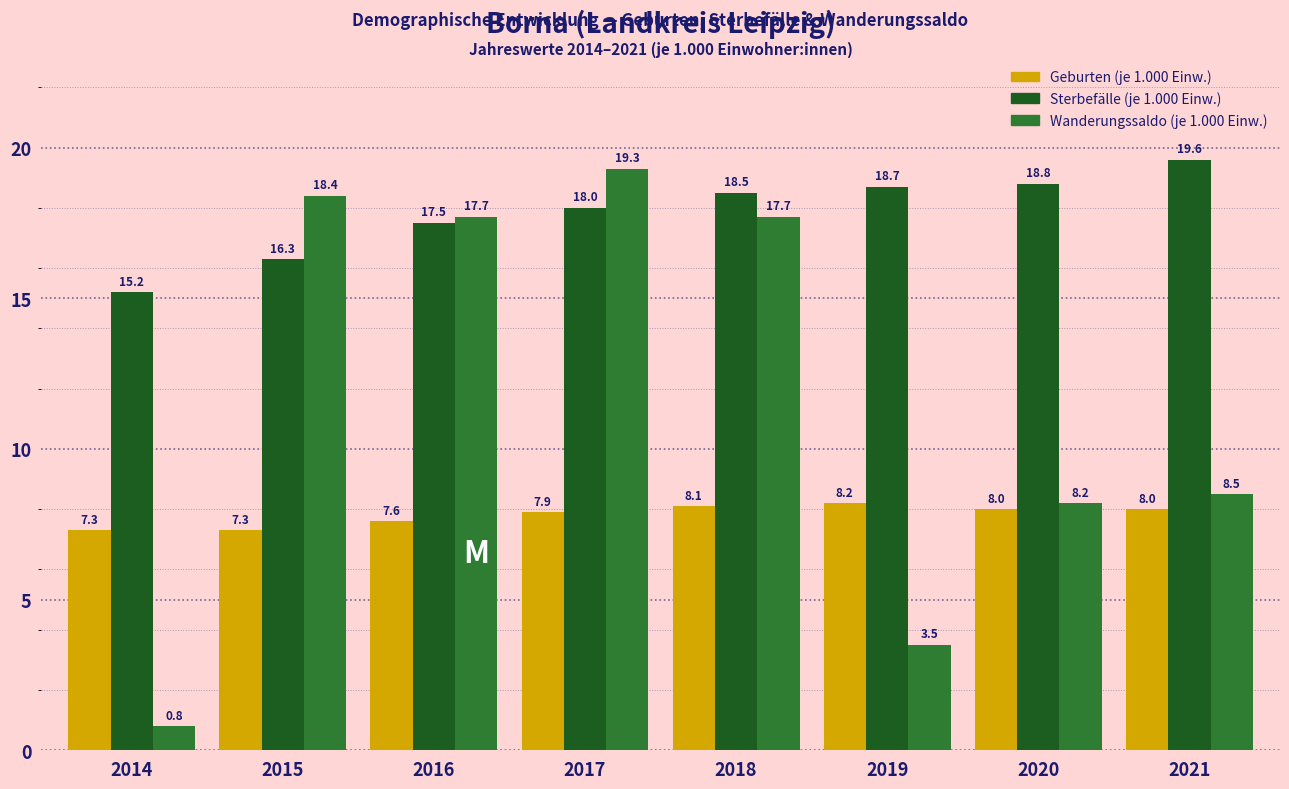

Reading right to left, transcribe all the data shown in this chart.

Geburten (je 1.000 Einw.): 8.0	8.0	8.2	8.1	7.9	7.6	7.3	7.3
Sterbefälle (je 1.000 Einw.): 19.6	18.8	18.7	18.5	18.0	17.5	16.3	15.2
Wanderungssaldo (je 1.000 Einw.): 8.5	8.2	3.5	17.7	19.3	17.7	18.4	0.8